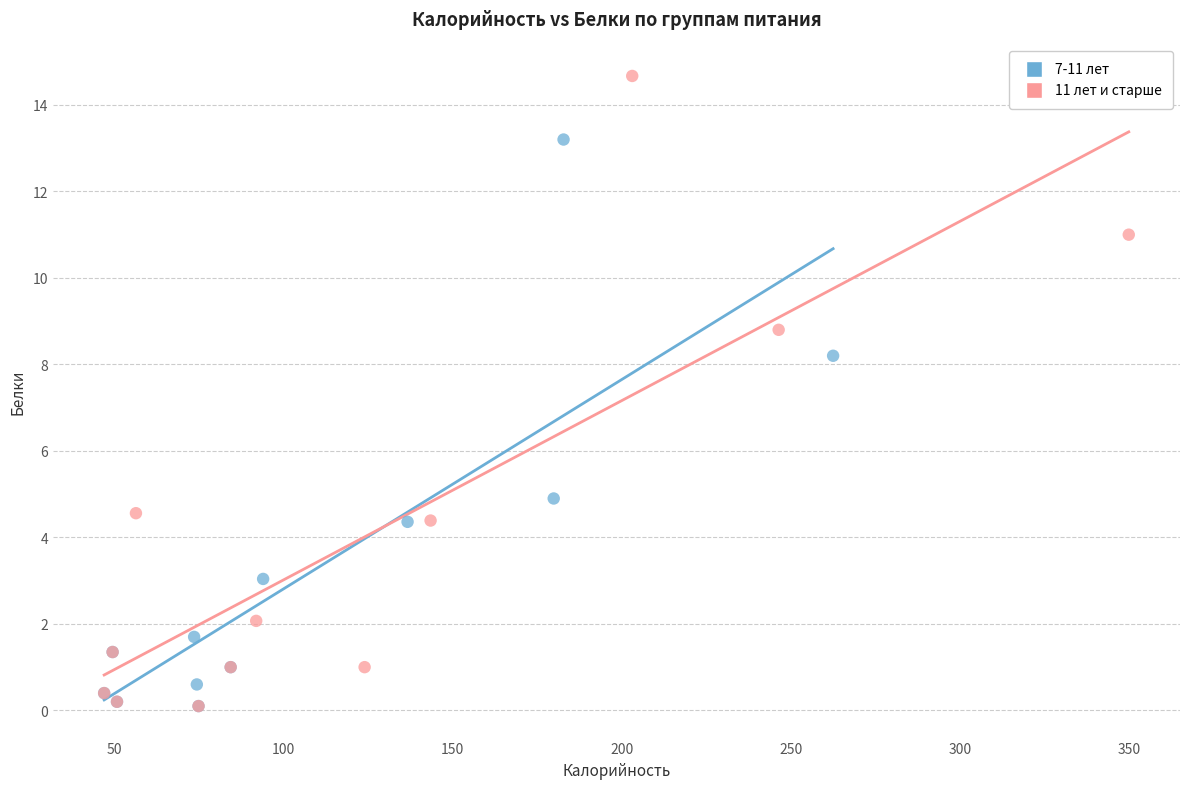

Which series contains the highest Y value?

11 лет и старше